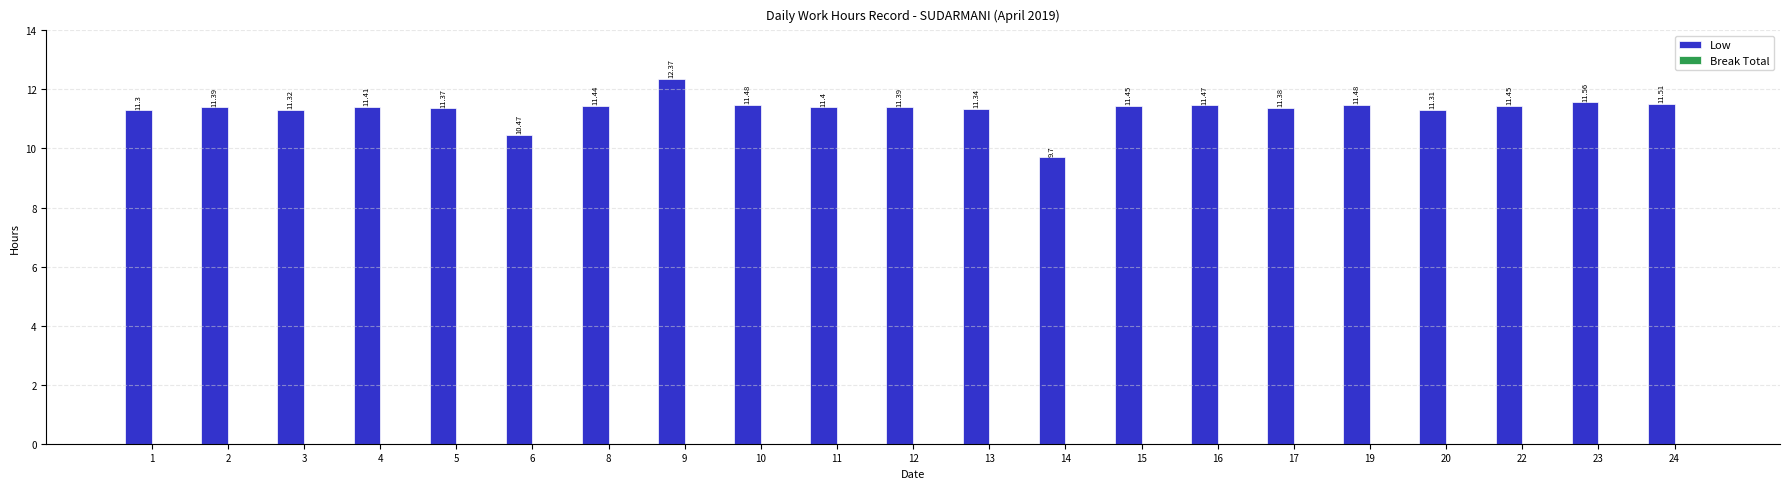

What is the change in value from 3 to 4?

+0.1